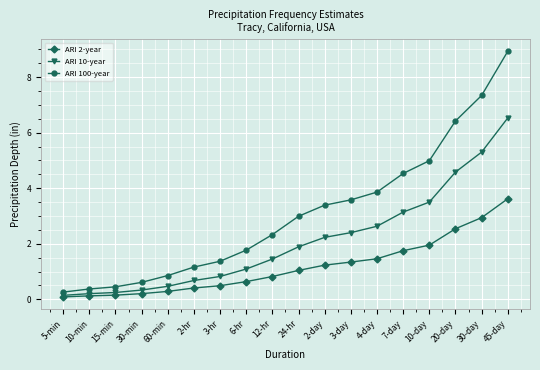

Count the number of data series in this chart.

3